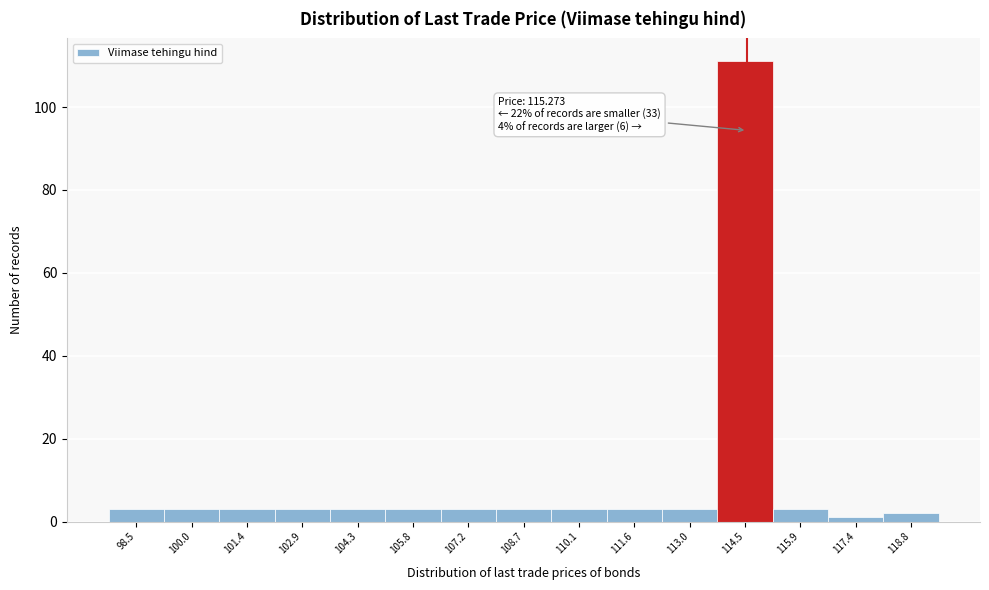

Reading left to right, list all the values displayed in this chart.

3	3	3	3	3	3	3	3	3	3	3	111	3	1	2